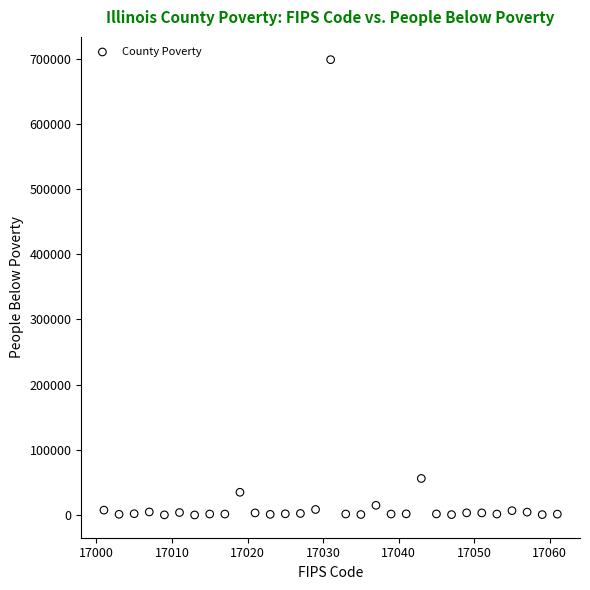

What Y value in the scatter plot is closest to 349312?

56249